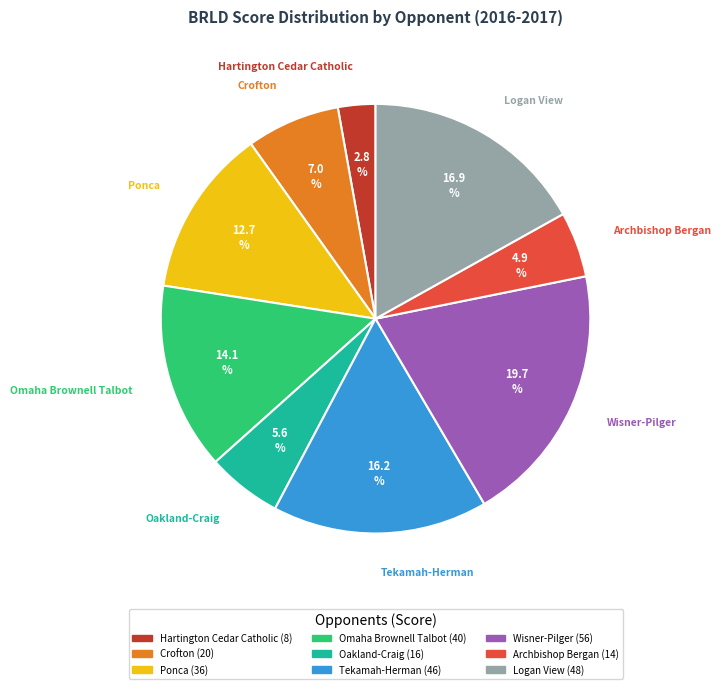

Combined, what portion of the pie is Omaha Brownell Talbot and Tekamah-Herman?

30.3%